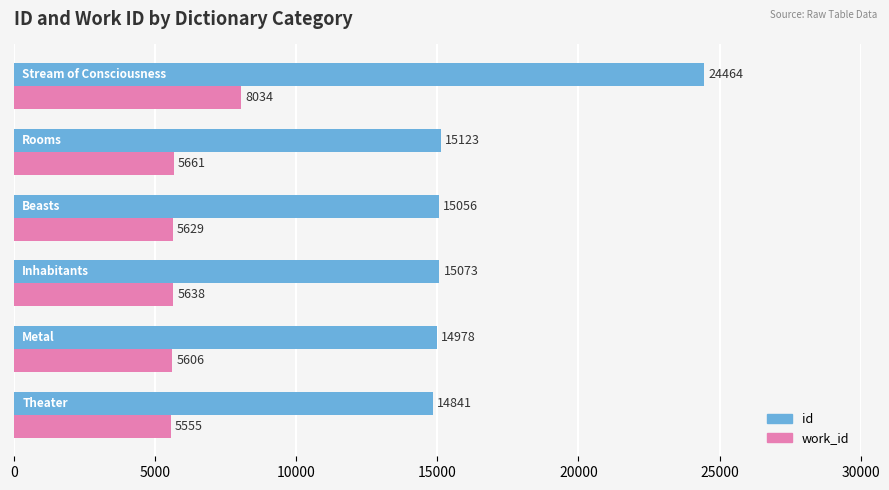

Which series has the widest spread of values?

id